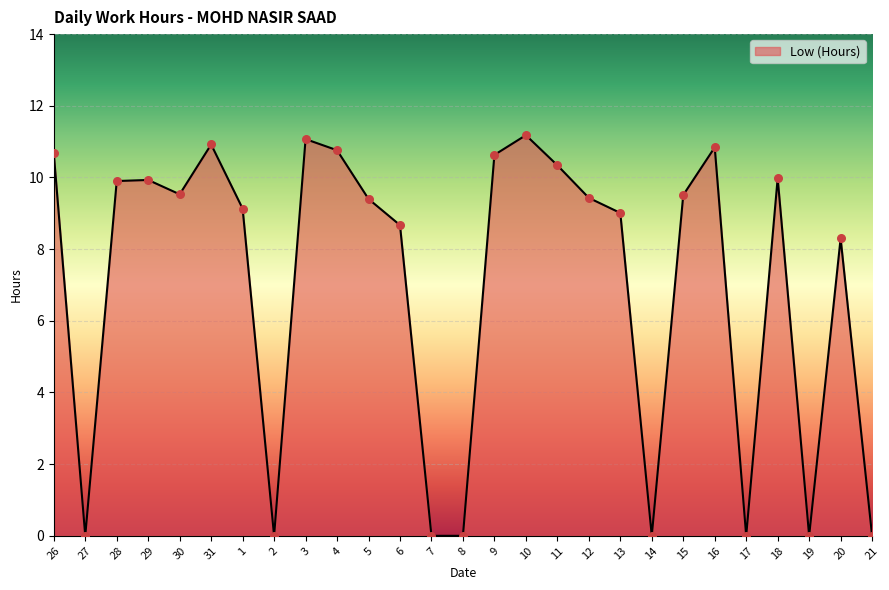

Between 4 and 27, which is larger?

4